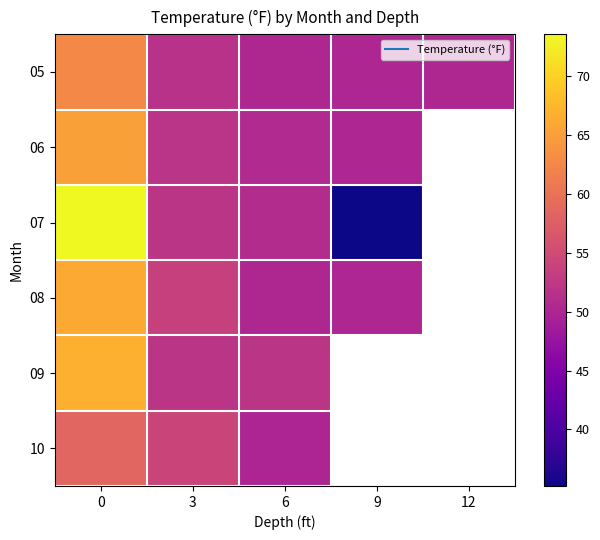

At which label does 09 reach its minimum?

3